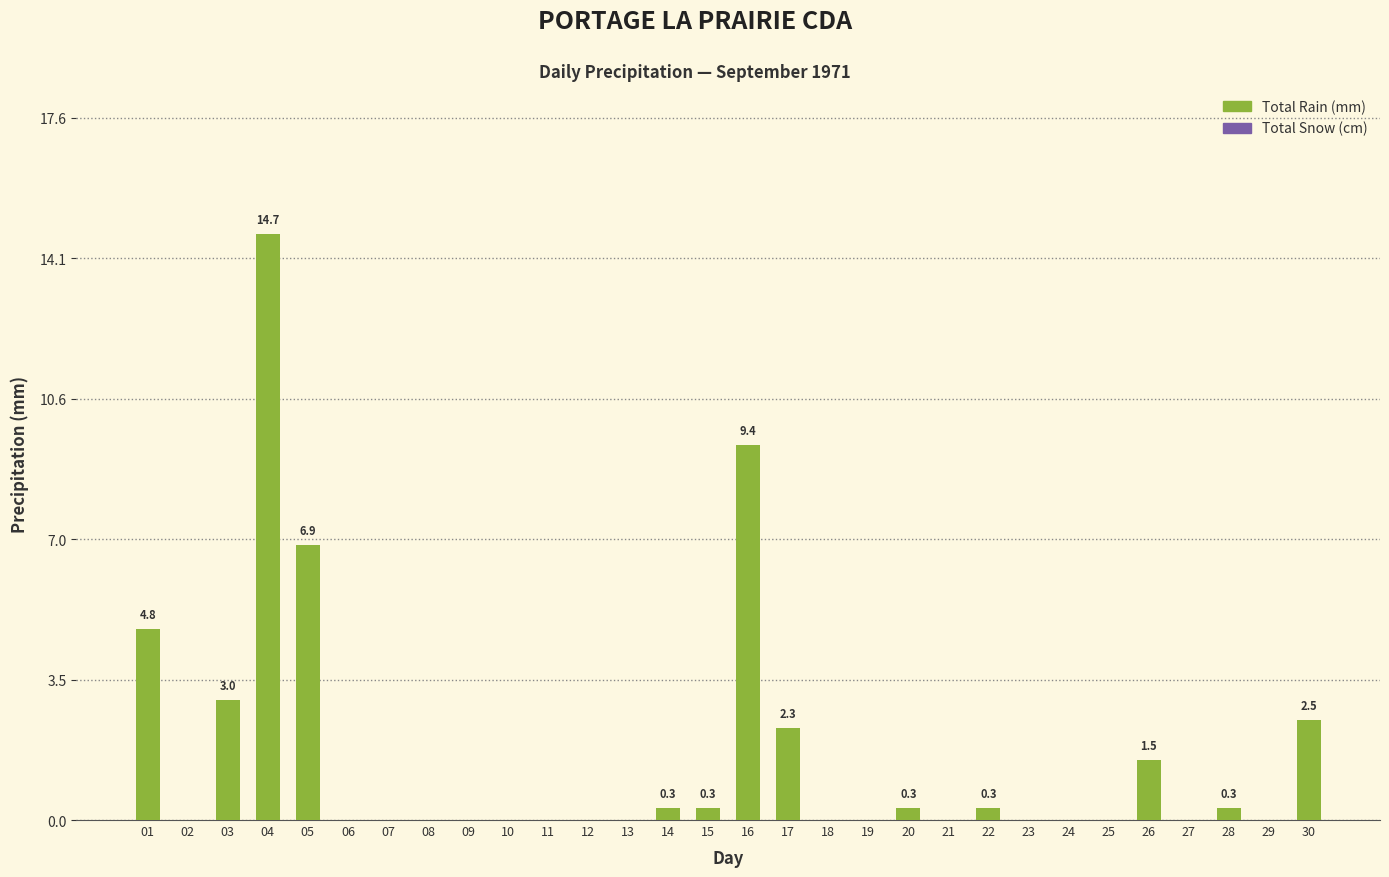

Which has a higher value, 30 or 26?

30